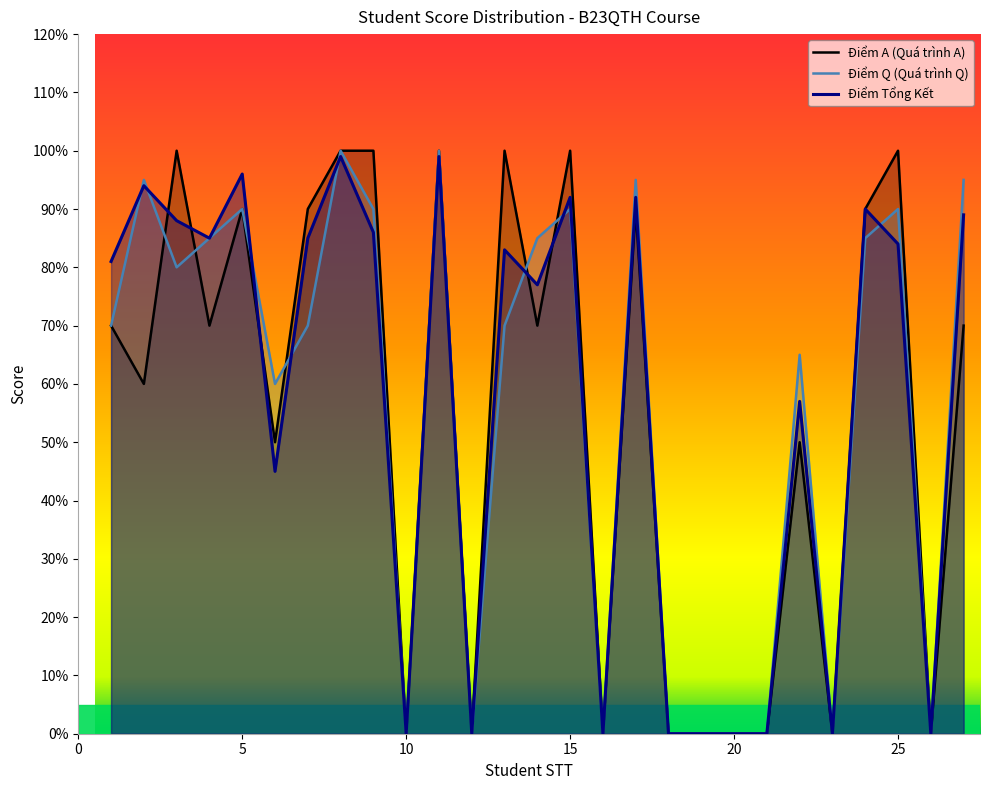

Between 16 and 19, which is larger?

16